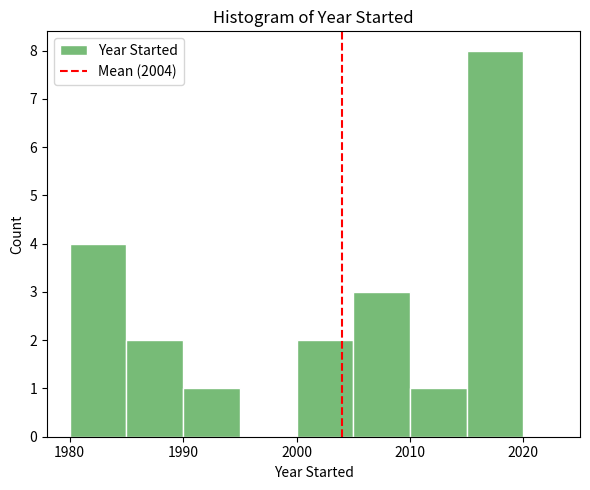

Reading left to right, list every bar in this chart as the range it spans on the x-axis followed by its height. The values are not printed on the chart, so give them approximately, as read against the axis.

1980 to 1985: 4
1985 to 1990: 2
1990 to 1995: 1
1995 to 2000: 0
2000 to 2005: 2
2005 to 2010: 3
2010 to 2015: 1
2015 to 2020: 8